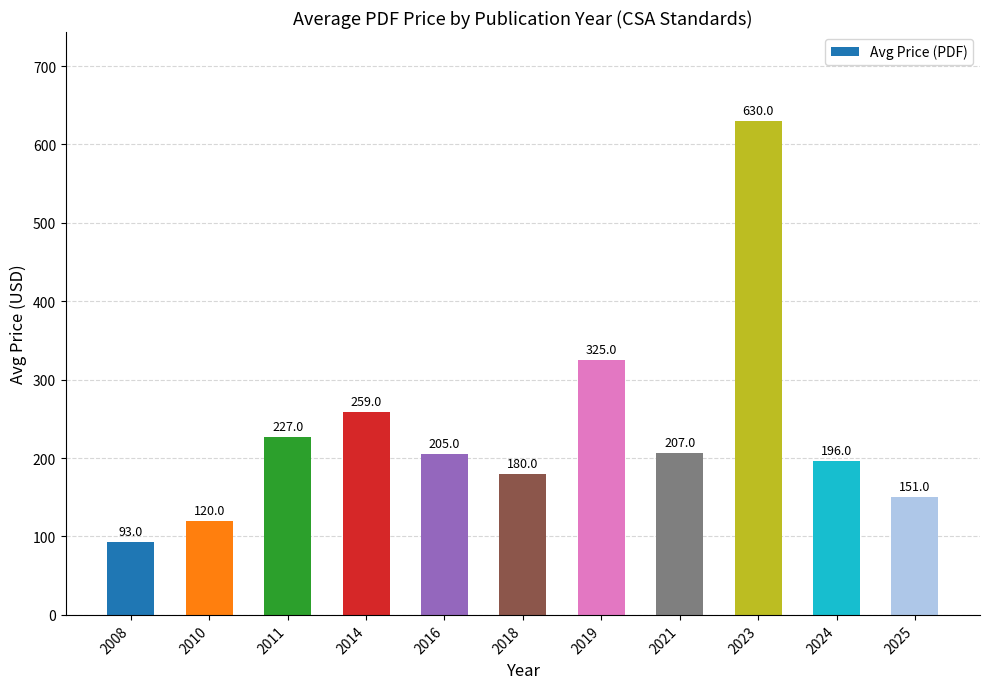

How many categories are shown in the chart?

11